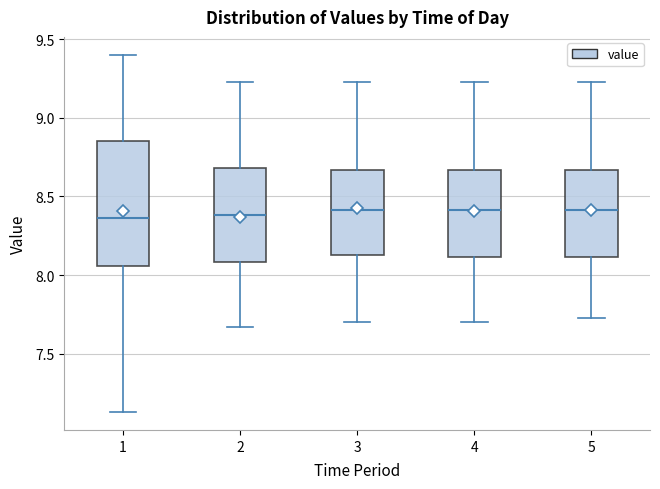

Reading left to right, read every box against the y-axis: the position of its median line, the range the box covers, and the ends of its whiskers. The values are not printed on the chart, so give them approximately, as read against the axis.

1: median 8.35, box 8.05 to 8.85, whiskers 7.15 to 9.40
2: median 8.40, box 8.10 to 8.70, whiskers 7.65 to 9.25
3: median 8.40, box 8.15 to 8.65, whiskers 7.70 to 9.25
4: median 8.40, box 8.10 to 8.65, whiskers 7.70 to 9.25
5: median 8.40, box 8.10 to 8.65, whiskers 7.75 to 9.25